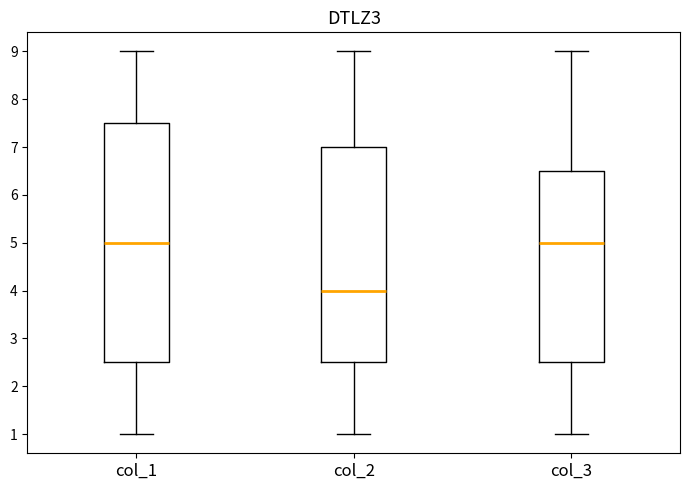

Reading left to right, transcribe this box plot: for each box, give where its median line is, the range the box spans, and where its two whiskers end, as read against the y-axis. The values are not printed on the chart, so give them approximately, as read against the axis.

col_1: median 5.0, box 2.5 to 7.5, whiskers 1.0 to 9.0
col_2: median 4.0, box 2.5 to 7.0, whiskers 1.0 to 9.0
col_3: median 5.0, box 2.5 to 6.5, whiskers 1.0 to 9.0